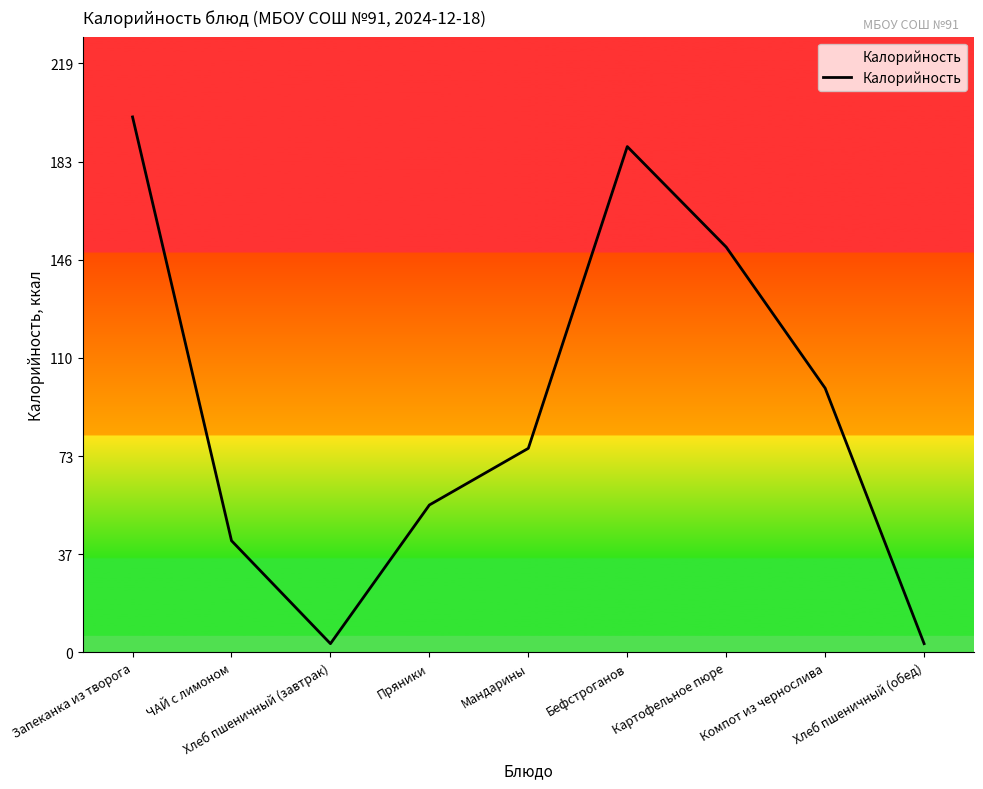

What is the maximum value shown in the chart?

199.4